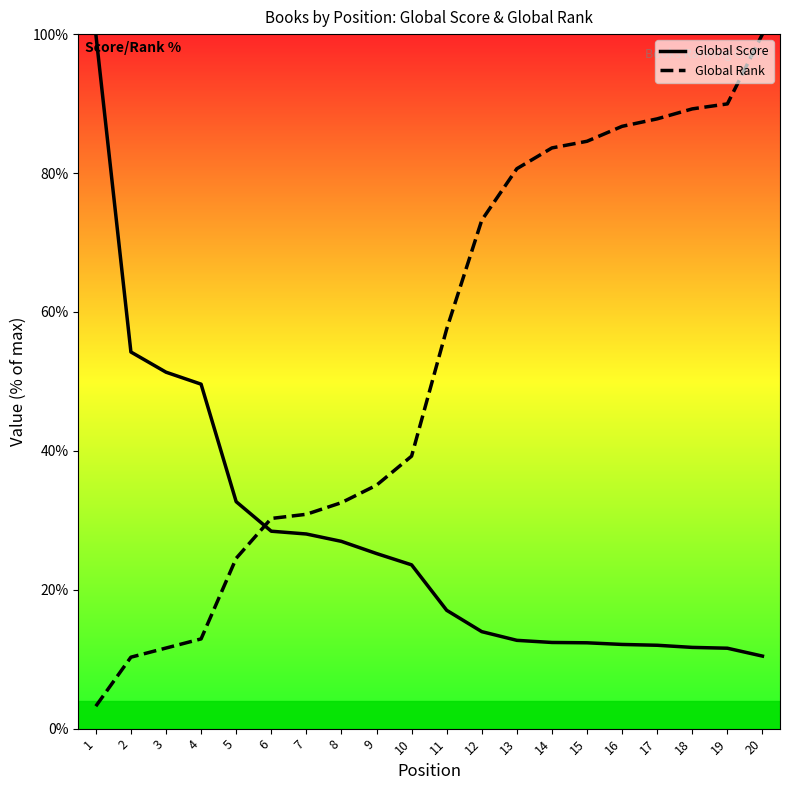

At 20, list the series in order from smallest to largest.

Global Score, Global Rank